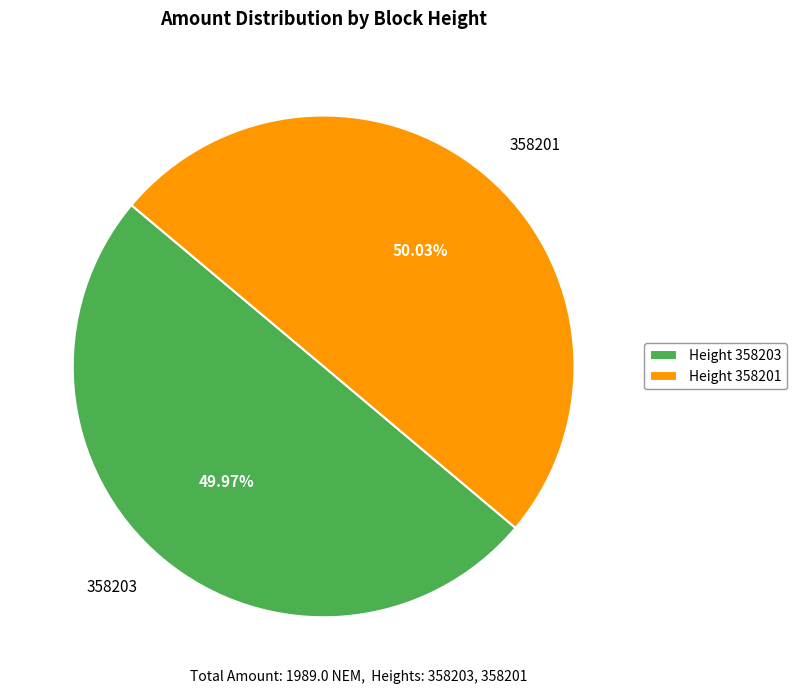

True or false: 358201 accounts for 45% of the total.

False